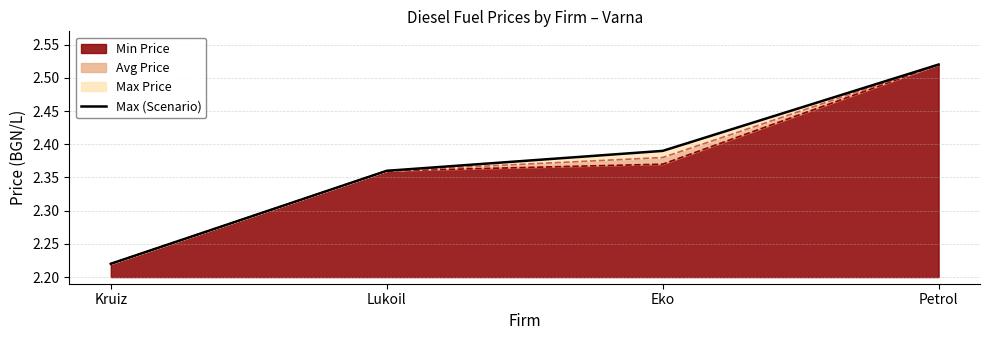

How many lines are shown in the chart?

1